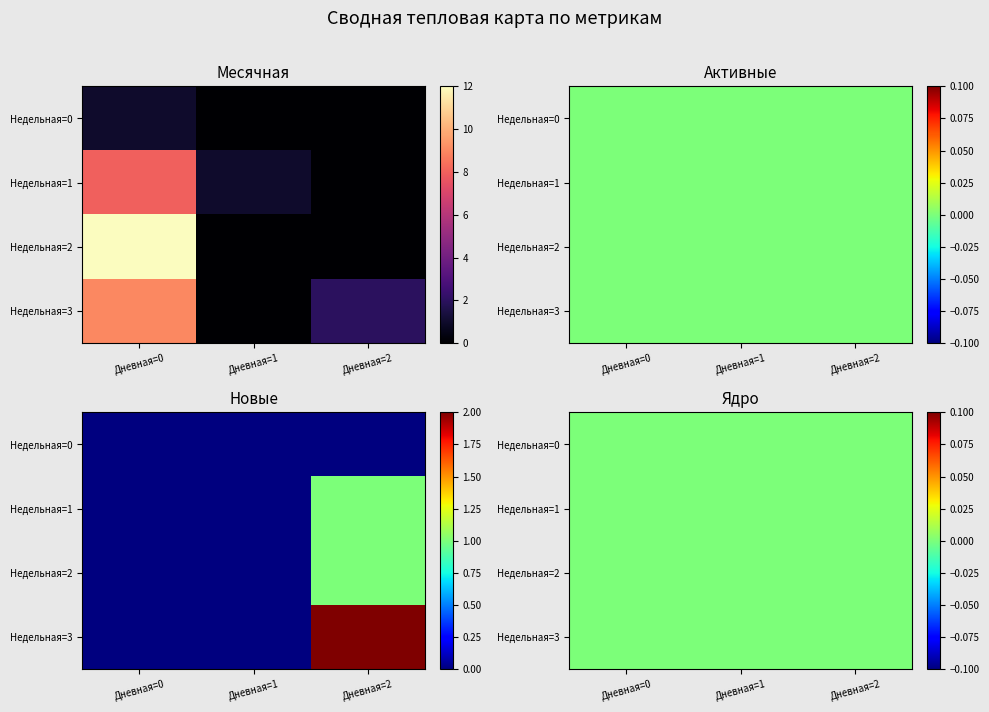

Count the 5 values in the range 0 to 1.

12